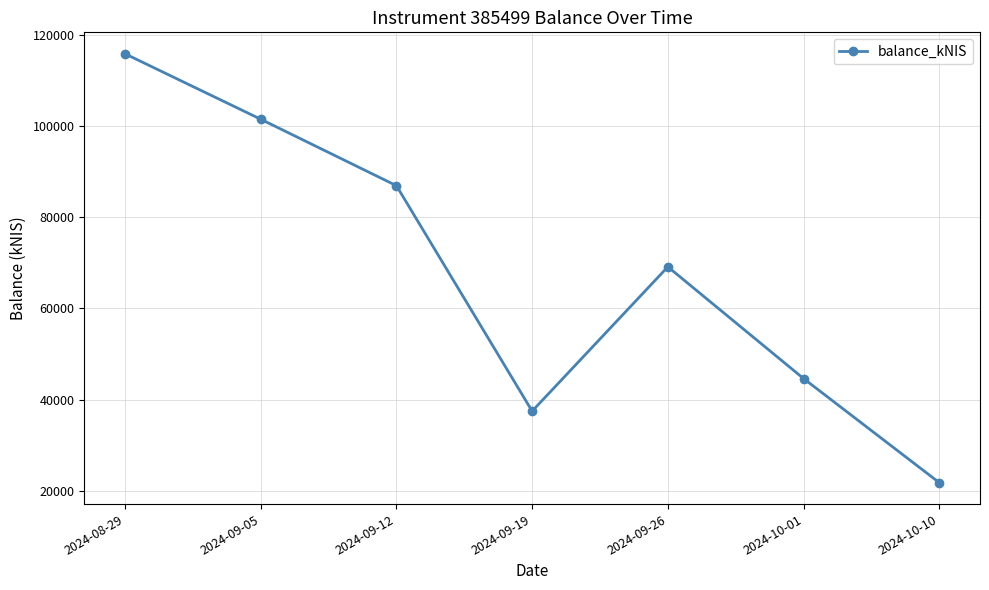

True or false: the data shows 101546.8 at 2024-09-05.

True